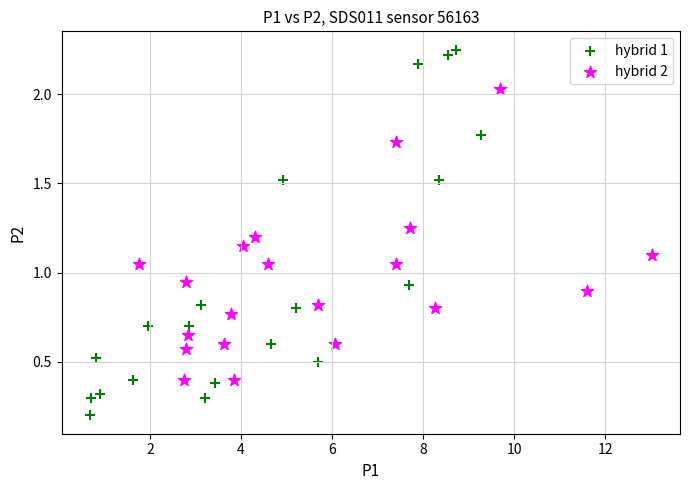

Which series has the largest Y range (max minus min)?

hybrid 1